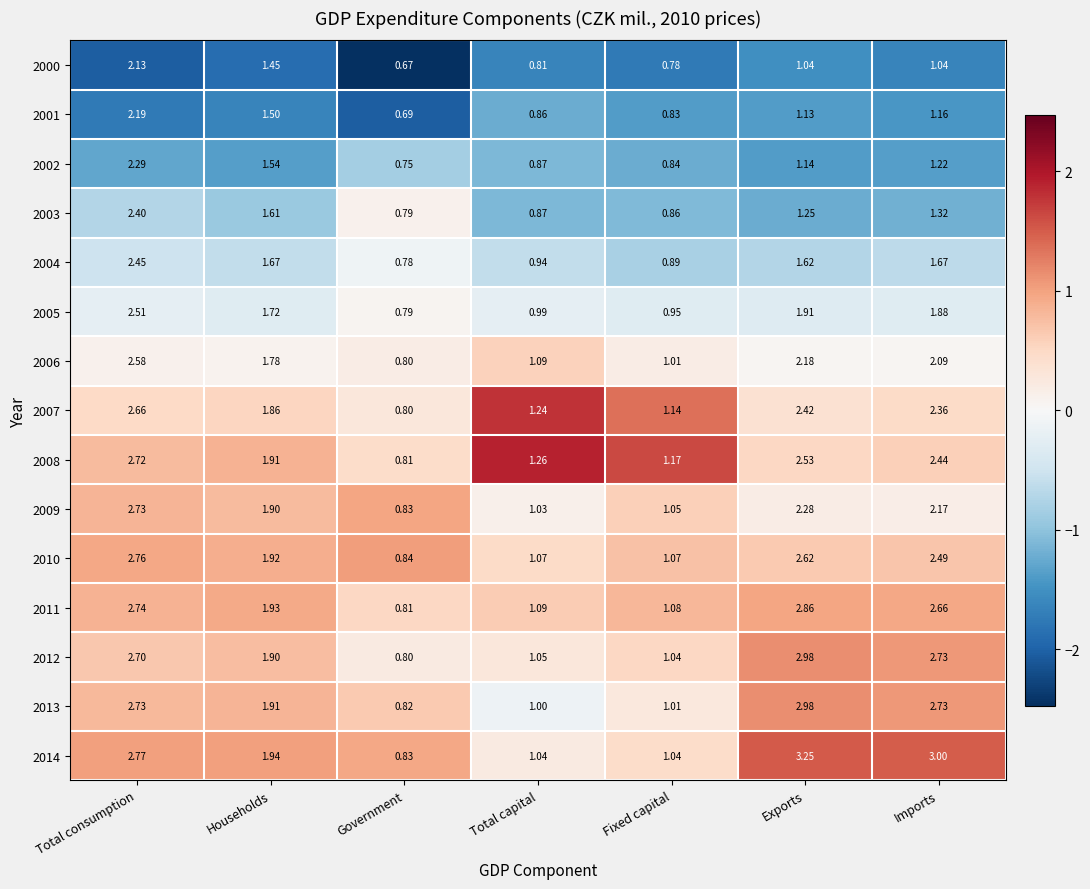

At which label is 2002 closest to 1?

Total capital